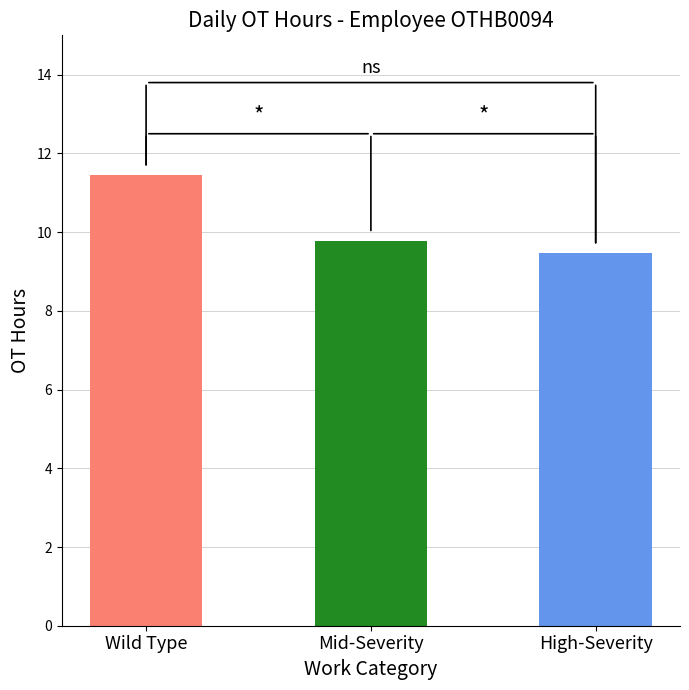

What is the difference between the maximum and minimum values?

2.0